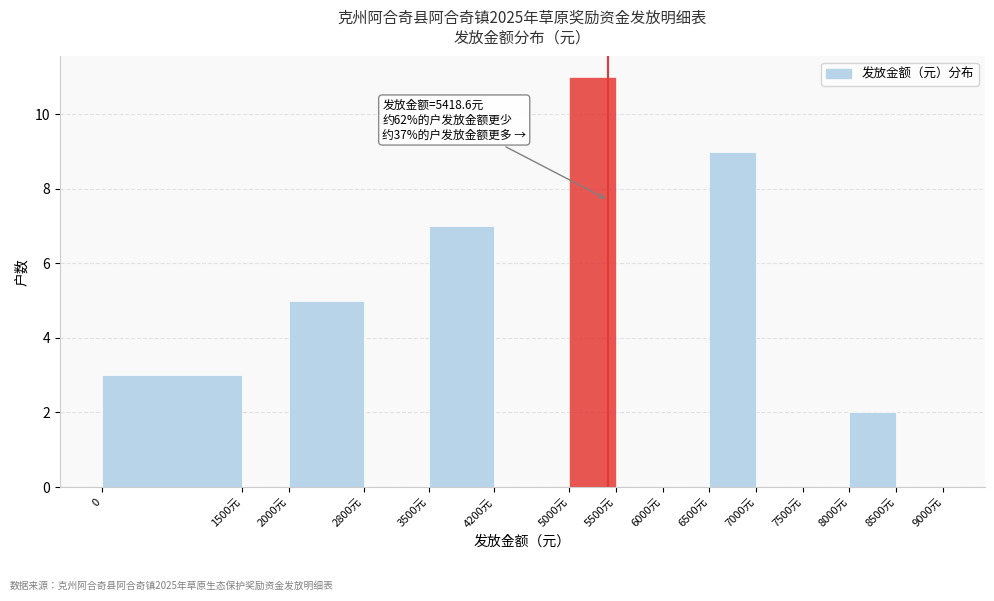

Reading left to right, extract all data points from this chart.

0=3	1500元=0	2000元=5	2800元=0	3500元=7	4200元=0	5000元=11	5500元=0	6000元=0	6500元=9	7000元=0	7500元=0	8000元=2	8500元=0